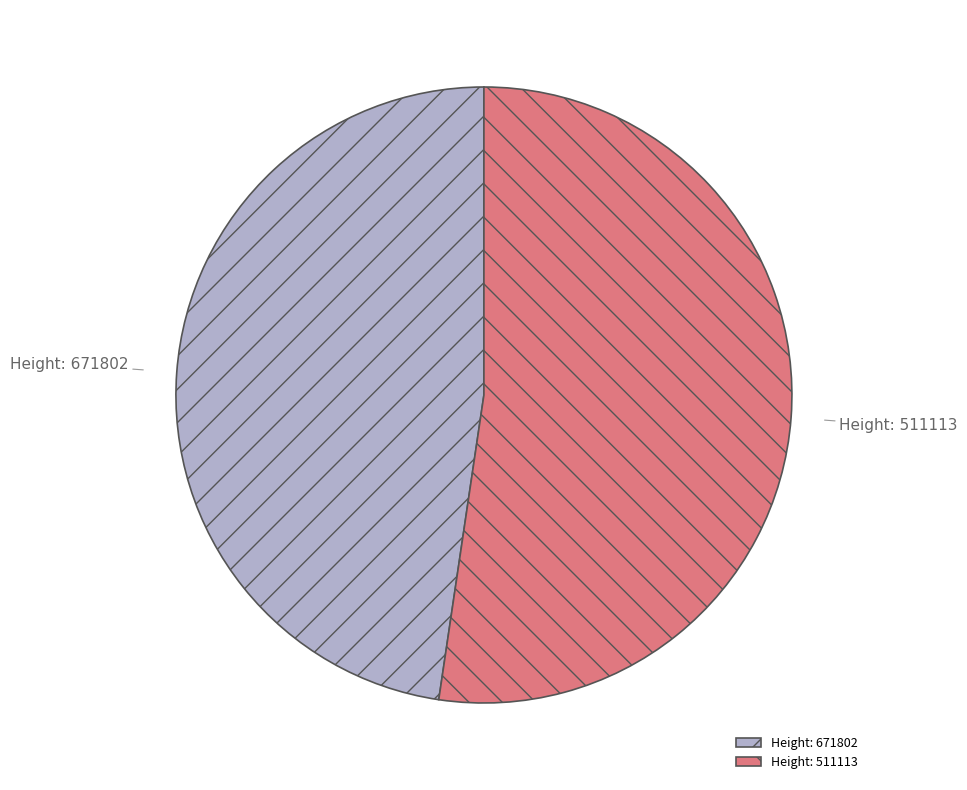

Which slice is the largest?

Height: 511113